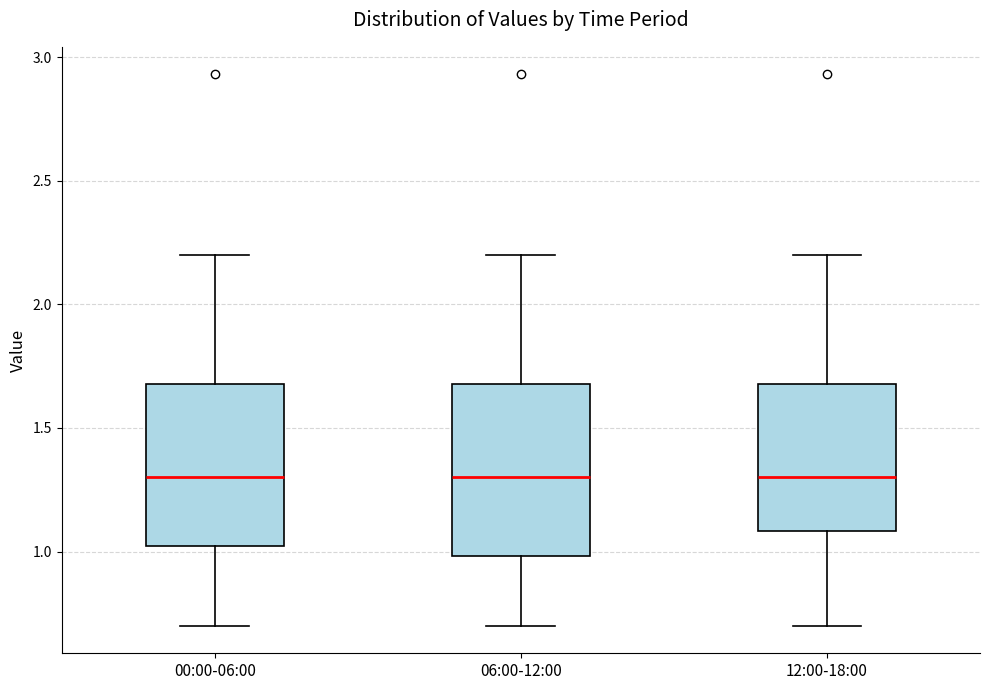

Where is the lower edge of the box for 06:00-12:00 on the y-axis? The values are not printed on the chart, so give them approximately, as read against the axis.

1.0